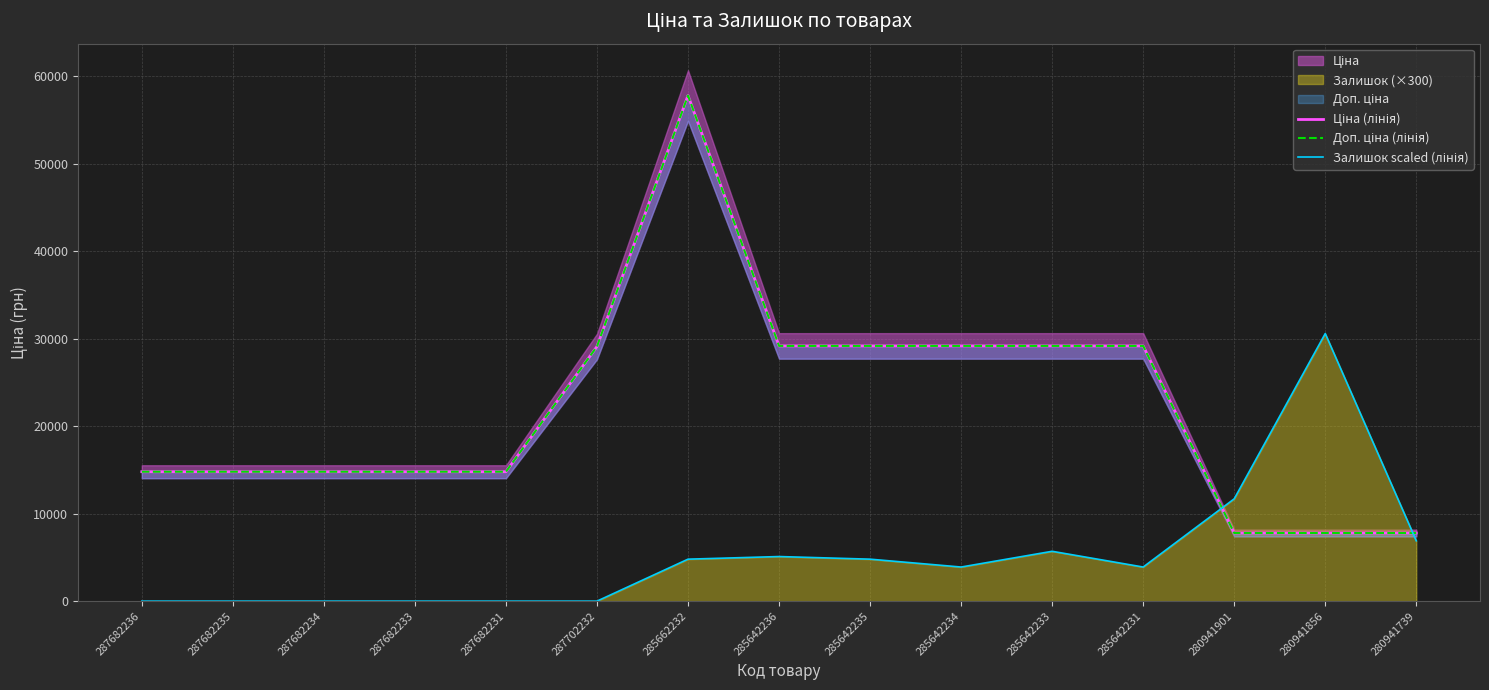

What is the value of the Ціна (лінія) point at the 5th from the left?

14800.8